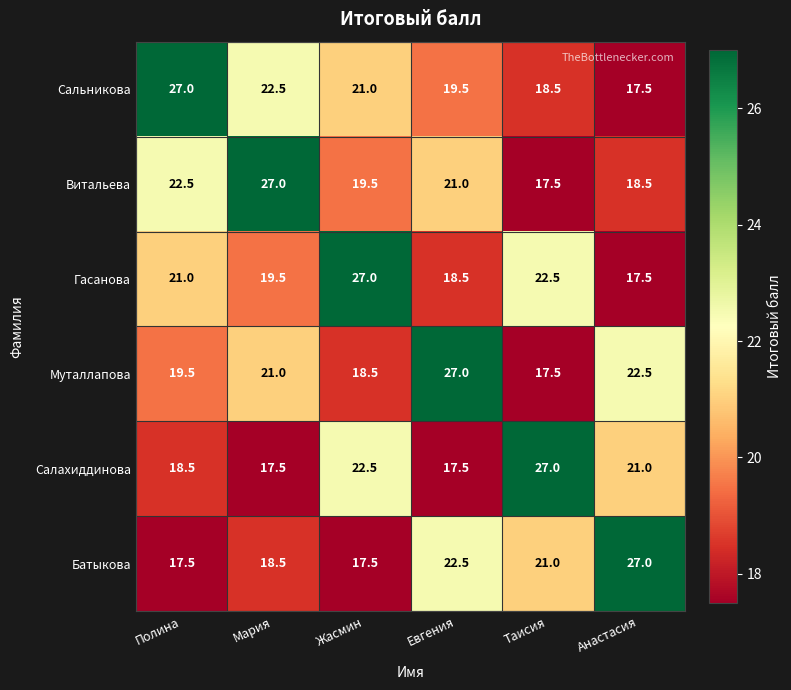

What is the sum of the Муталлапова values at Анастасия and Евгения?

49.5